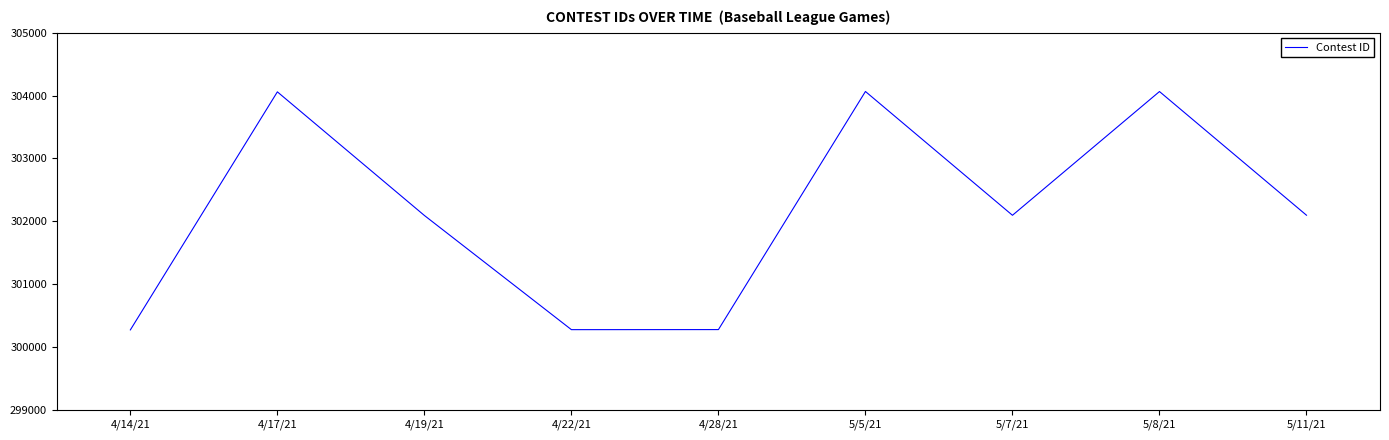

What is the minimum value shown in the chart?

300271